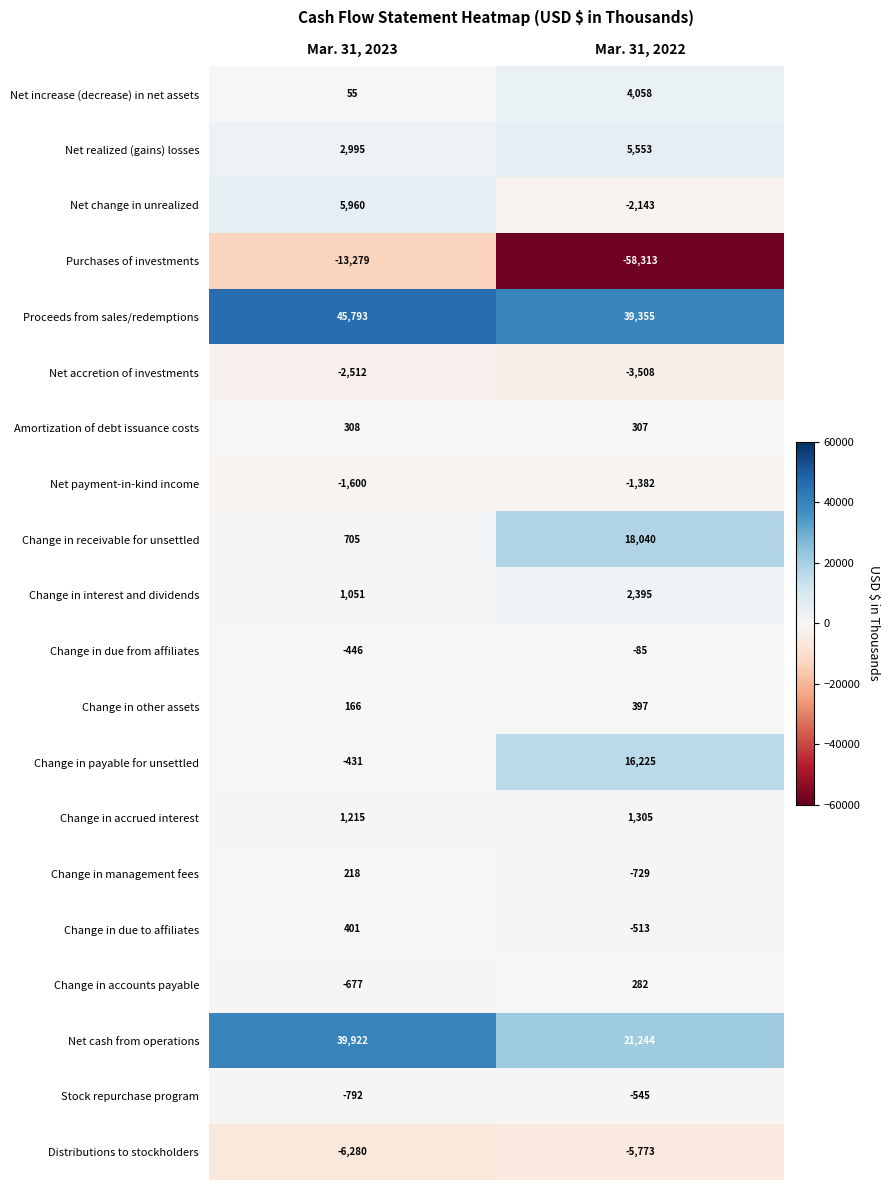

What is the sum of the Net realized (gains) losses values at Mar. 31, 2023 and Mar. 31, 2022?

8548